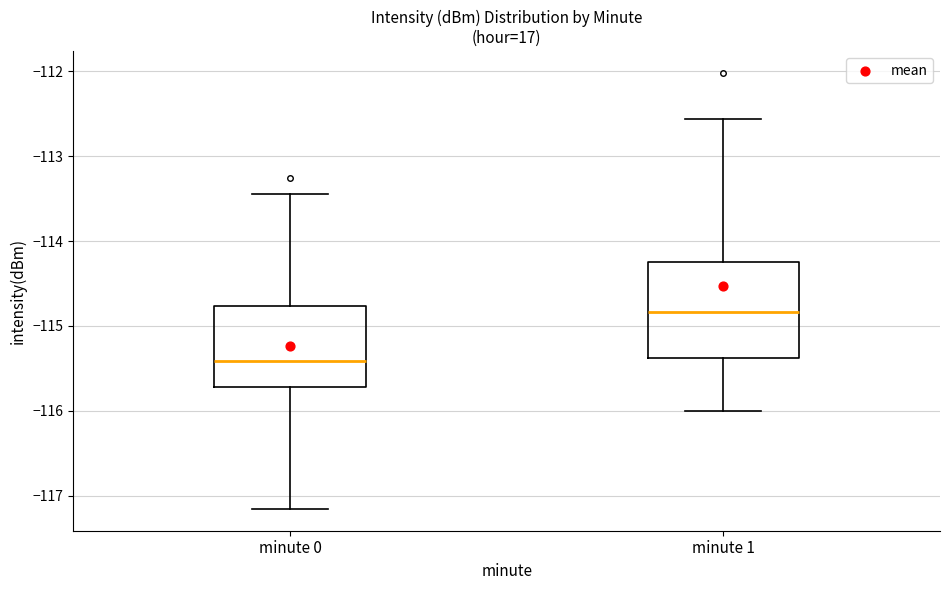

Reading left to right, read every box against the y-axis: the position of its median line, the range the box covers, and the ends of its whiskers. The values are not printed on the chart, so give them approximately, as read against the axis.

minute 0: median -115.4, box -115.7 to -114.8, whiskers -117.2 to -113.4
minute 1: median -114.8, box -115.4 to -114.2, whiskers -116.0 to -112.6